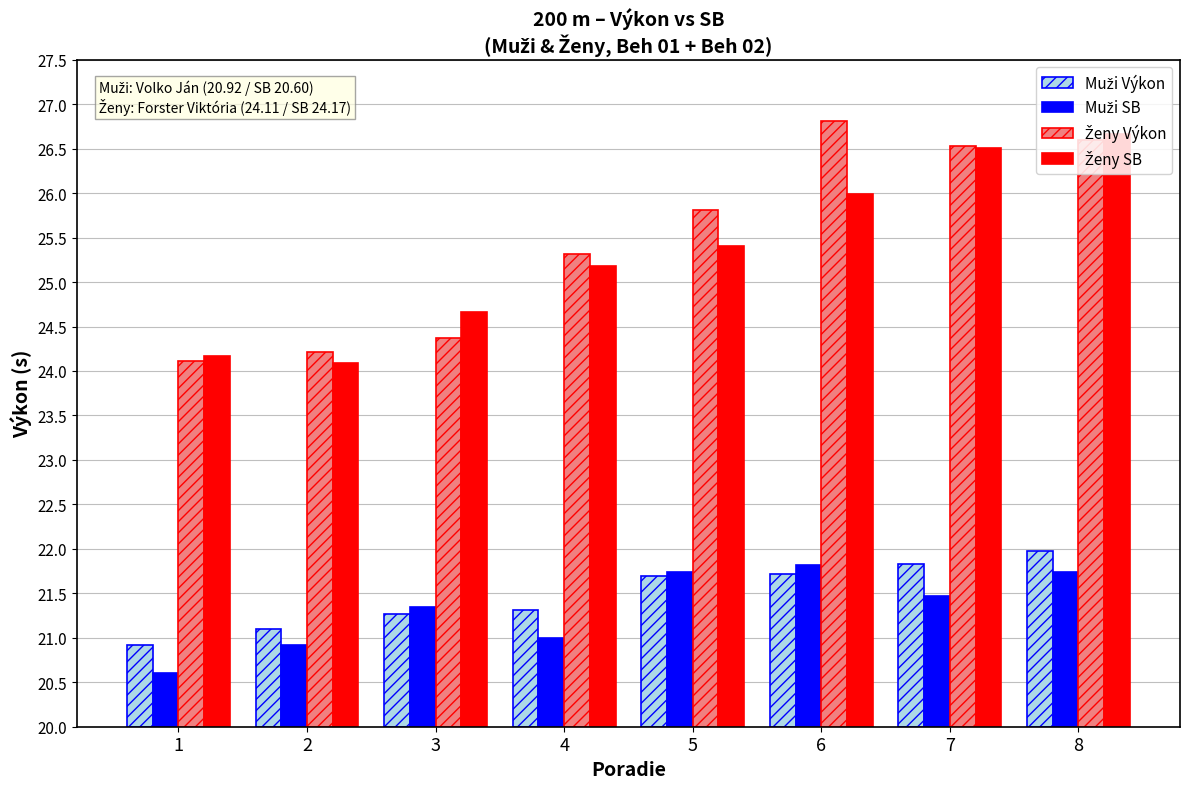

Rank the series by their maximum value, from lowest to highest.

Muži SB, Muži Výkon, Ženy SB, Ženy Výkon